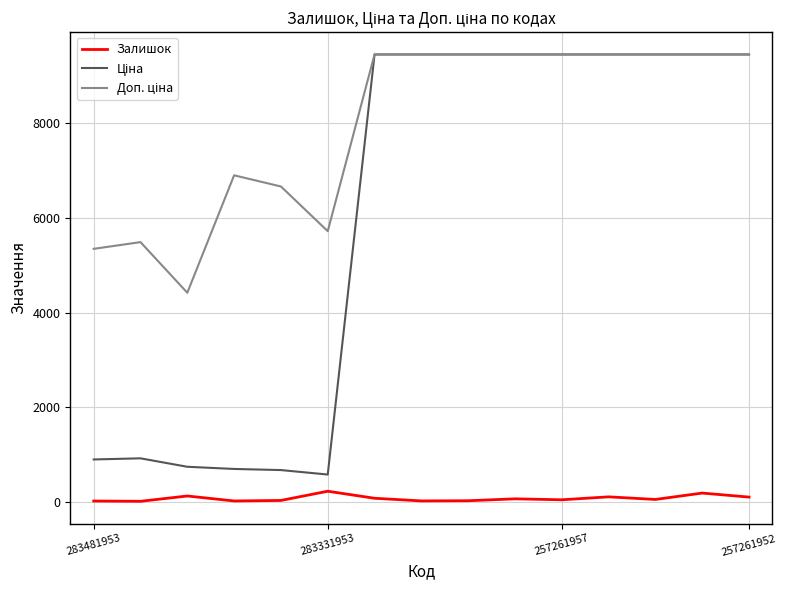

How many categories are shown in the chart?

15